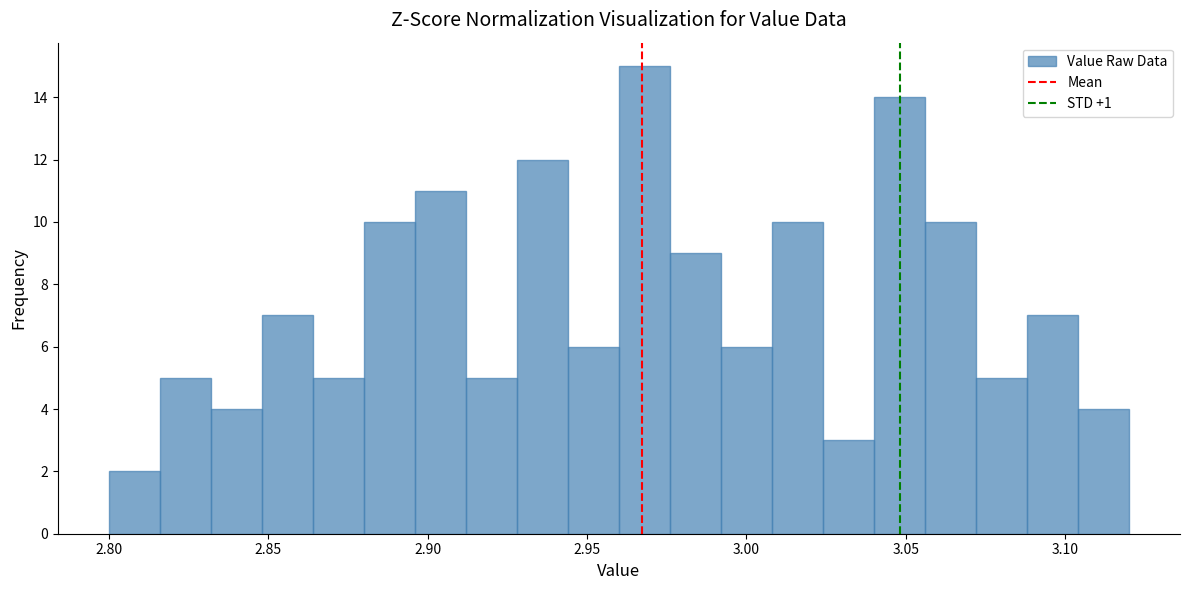

Around what value on the x-axis is the tallest bar? Give the approximate position of its centre, as read against the axis.

2.970